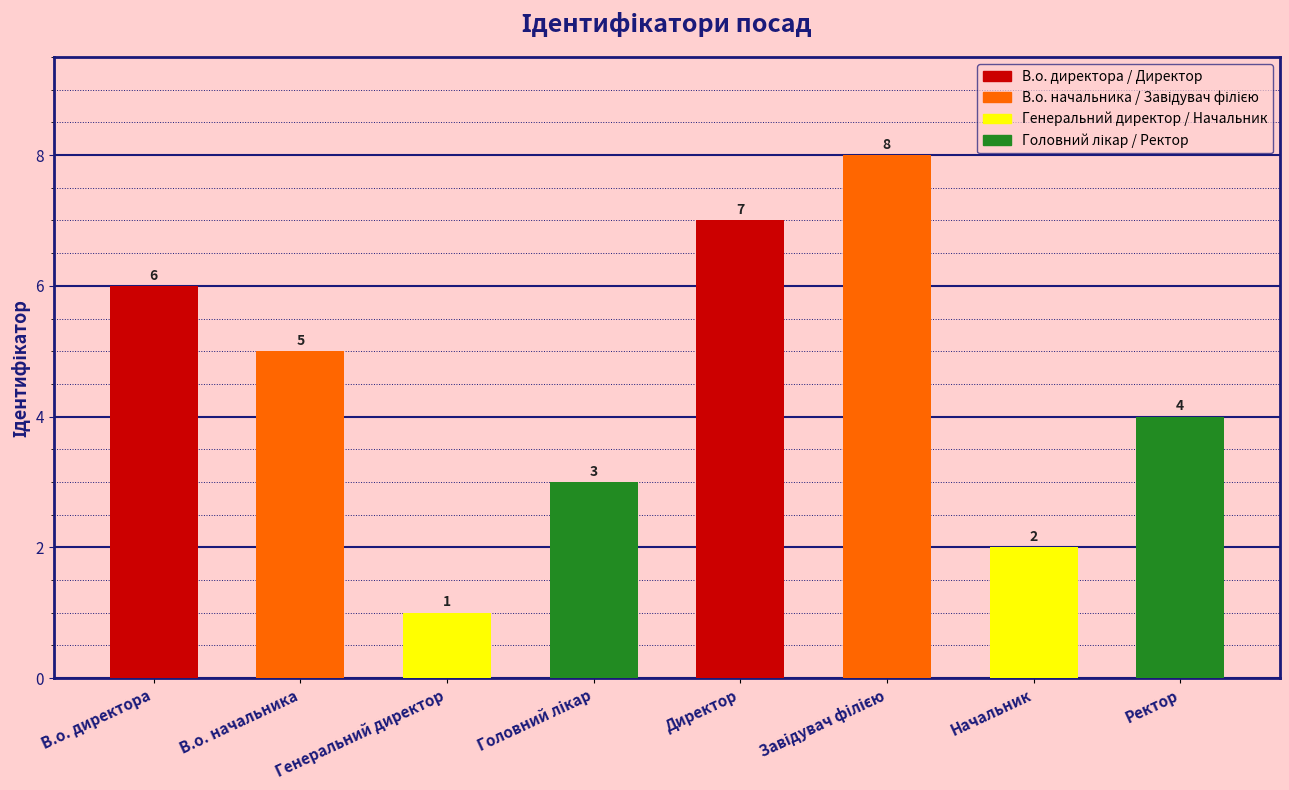

What is the label of the 6th bar from the right?

Генеральний директор